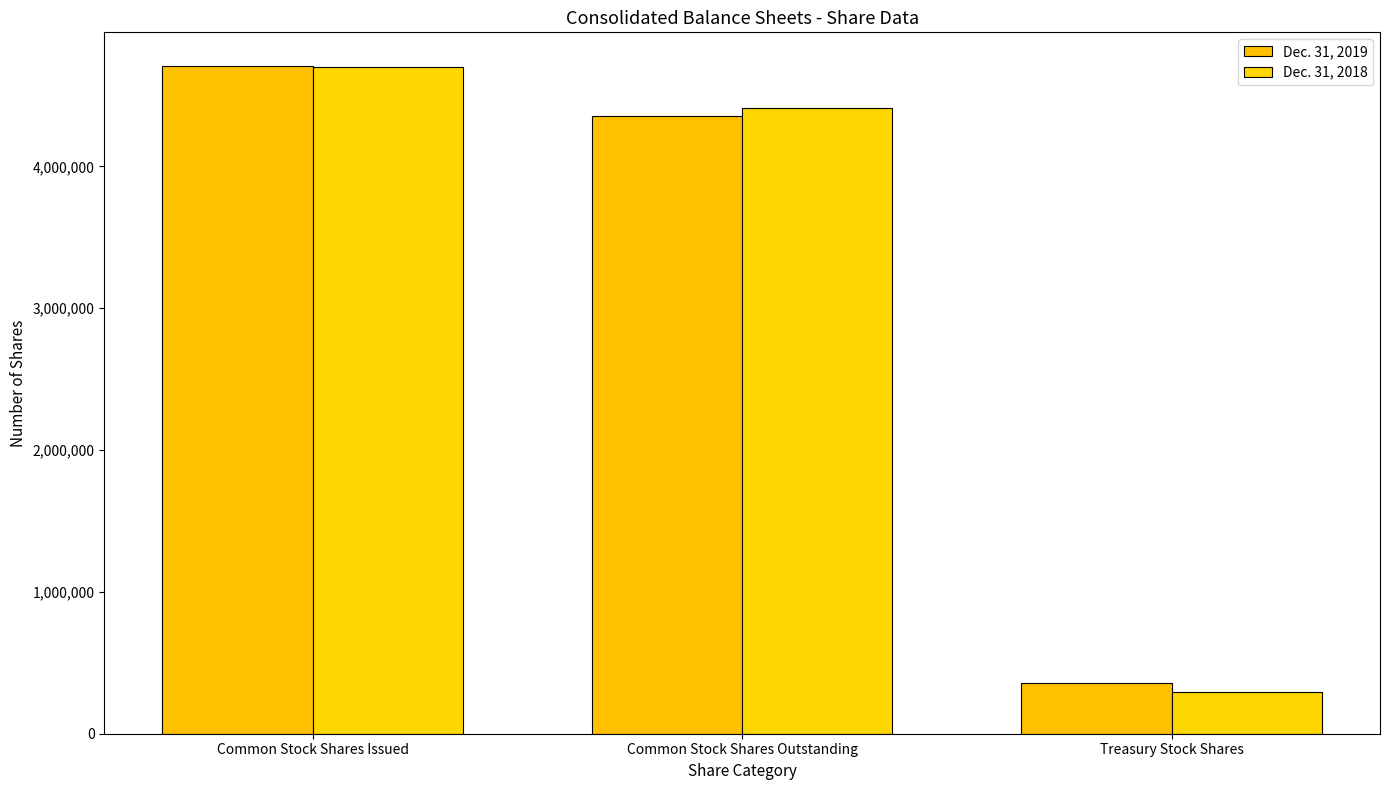

Where does the Dec. 31, 2018 series first go above 4408761?

Common Stock Shares Issued